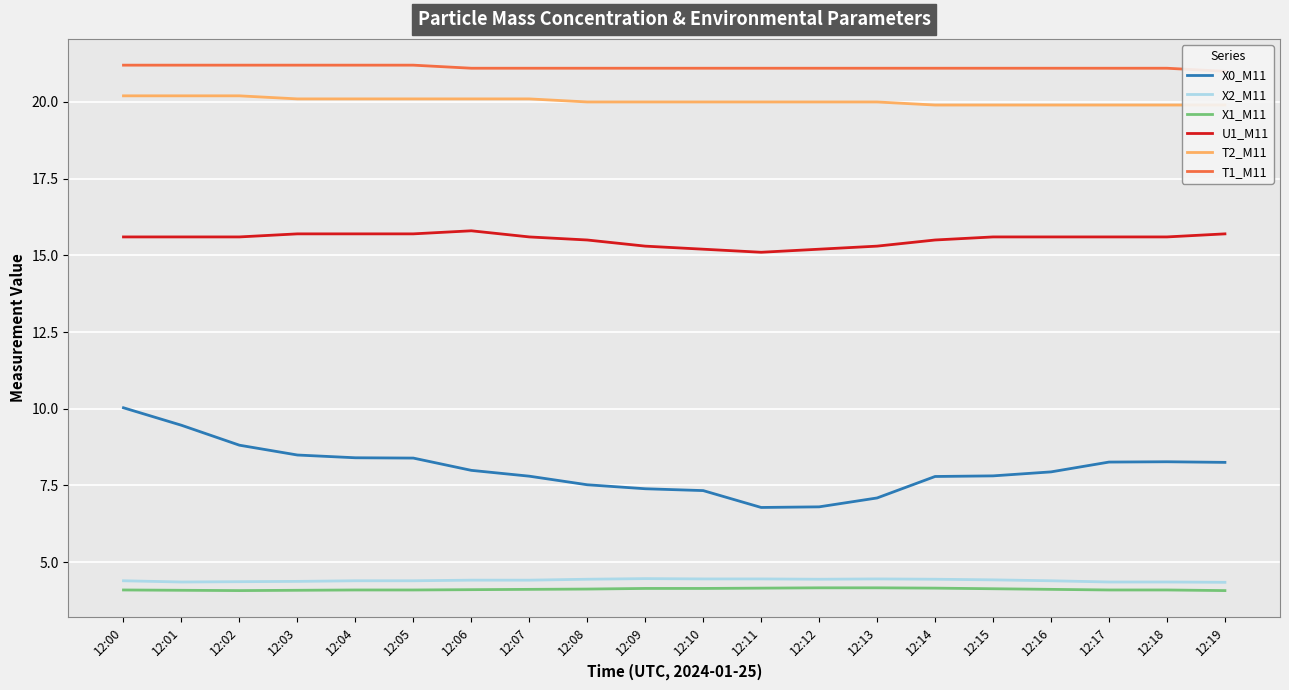

Which category has the lowest value in the X2_M11 series?

12:19